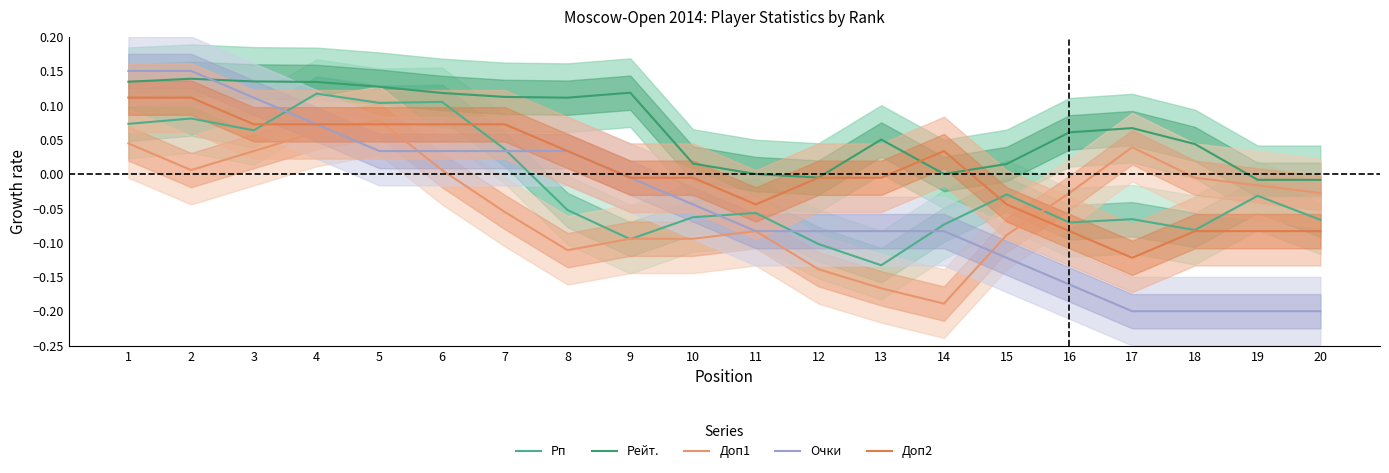

At which category is the sum across all series the highest?

1